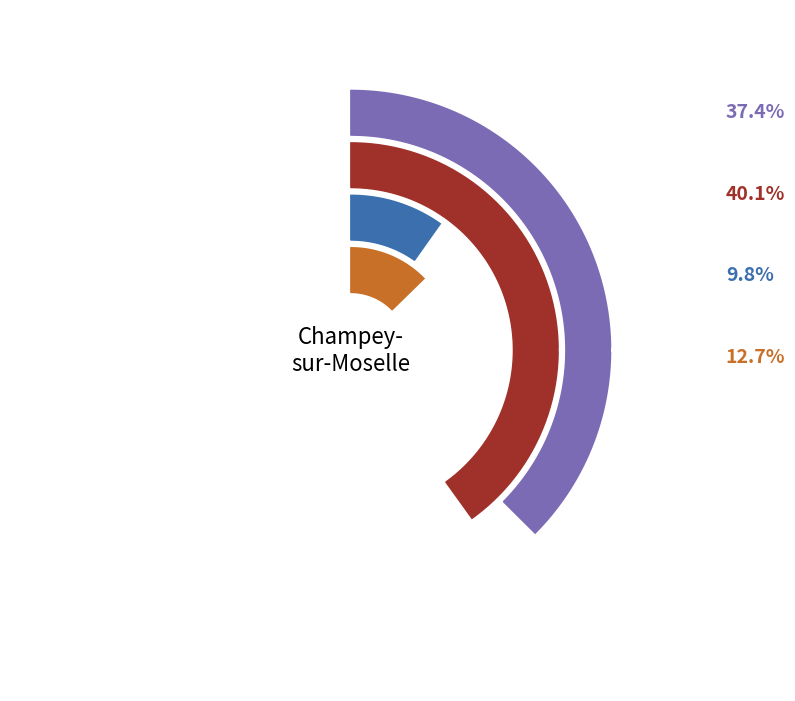

How many slices are in this pie chart?

4